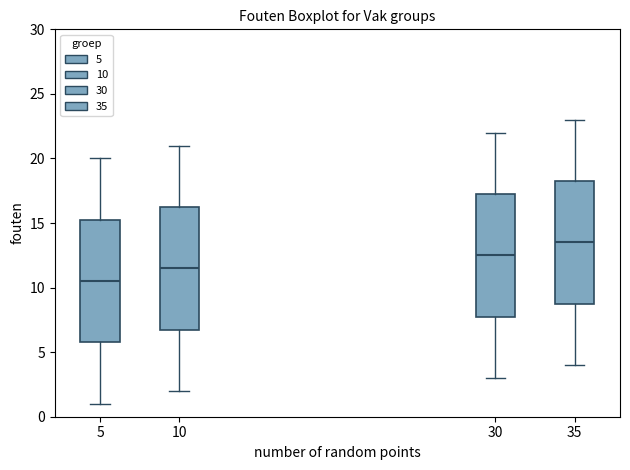

Which box has the lowest median line?

5